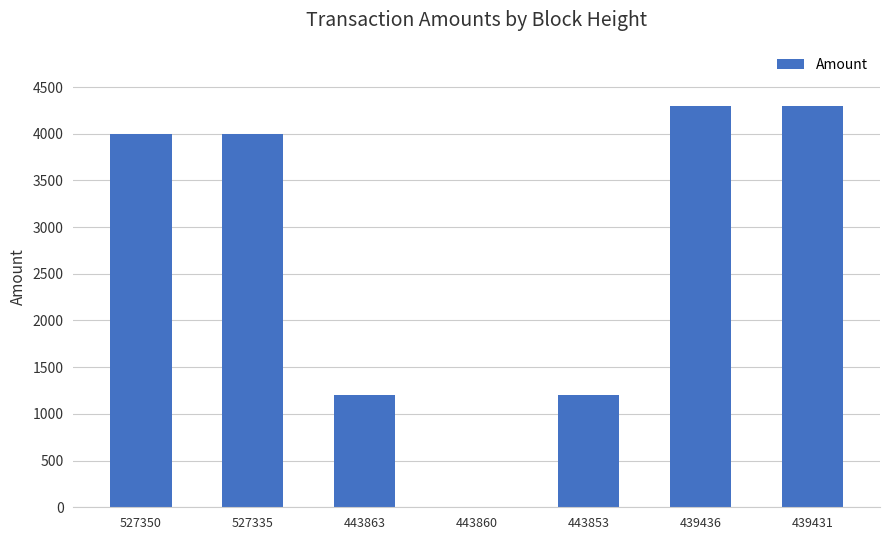

The chart shows a value of 4300 at 439431. True or false?

True